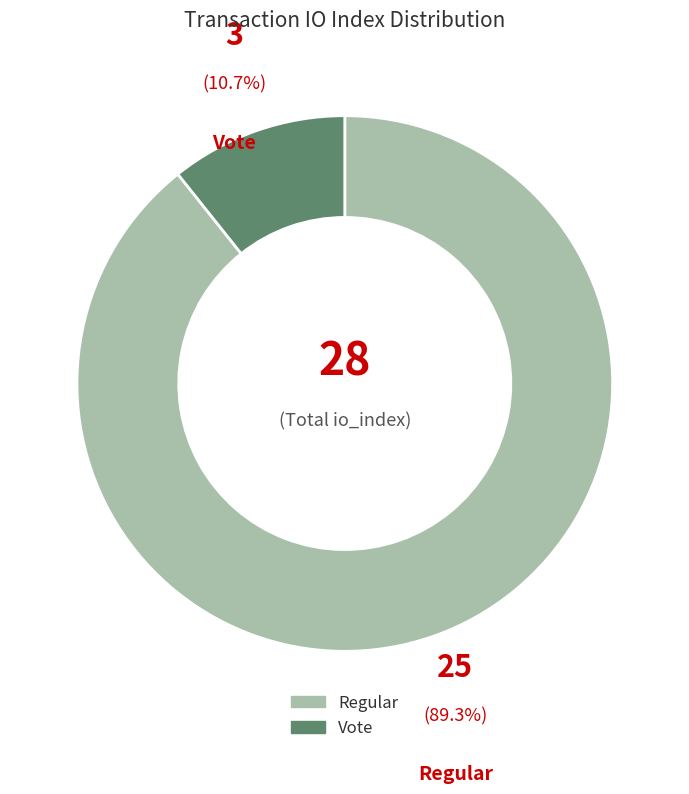

Does any single category account for the majority?

Yes